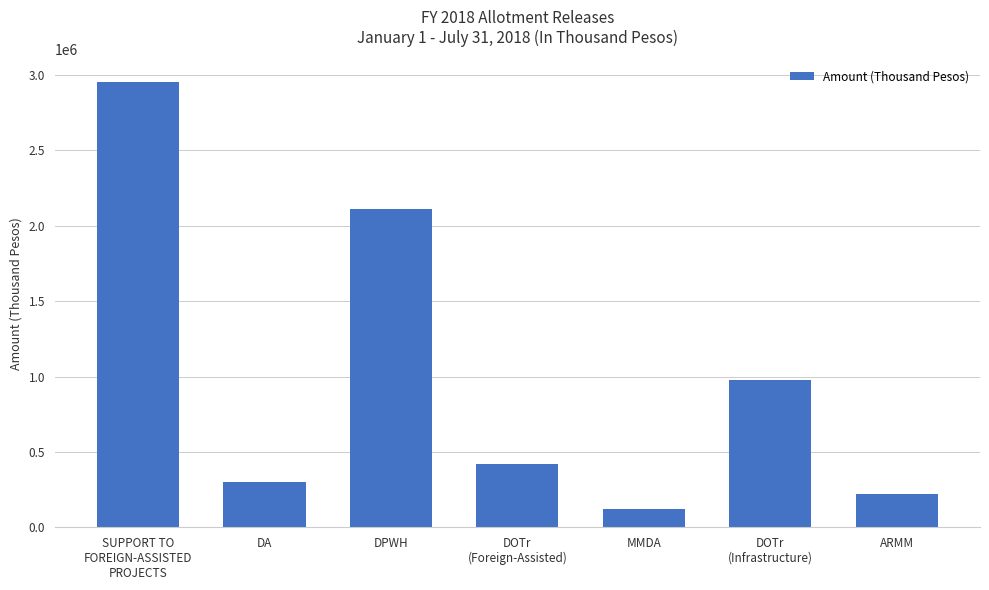

Reading right to left, list all the values displayed in this chart.

ARMM=219003	DOTr
(Infrastructure)=977000	MMDA=123167	DOTr
(Foreign-Assisted)=423038	DPWH=2108980	DA=299692	SUPPORT TO
FOREIGN-ASSISTED
PROJECTS=2954877